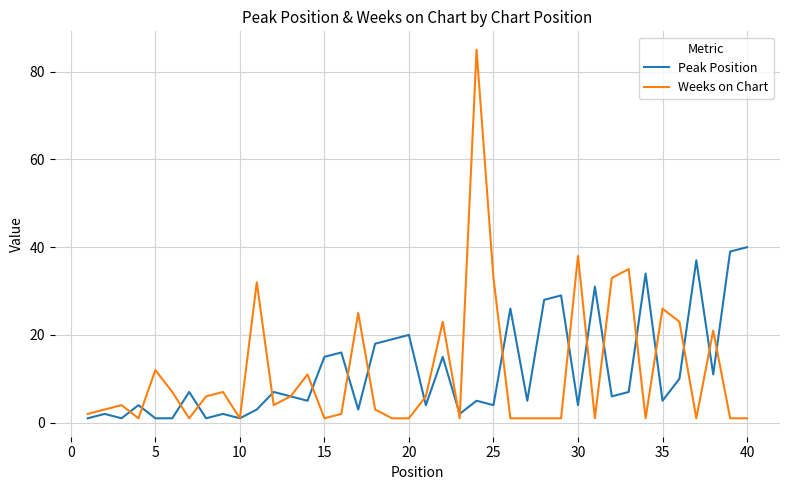

Rank the series by their maximum value, from highest to lowest.

Weeks on Chart, Peak Position